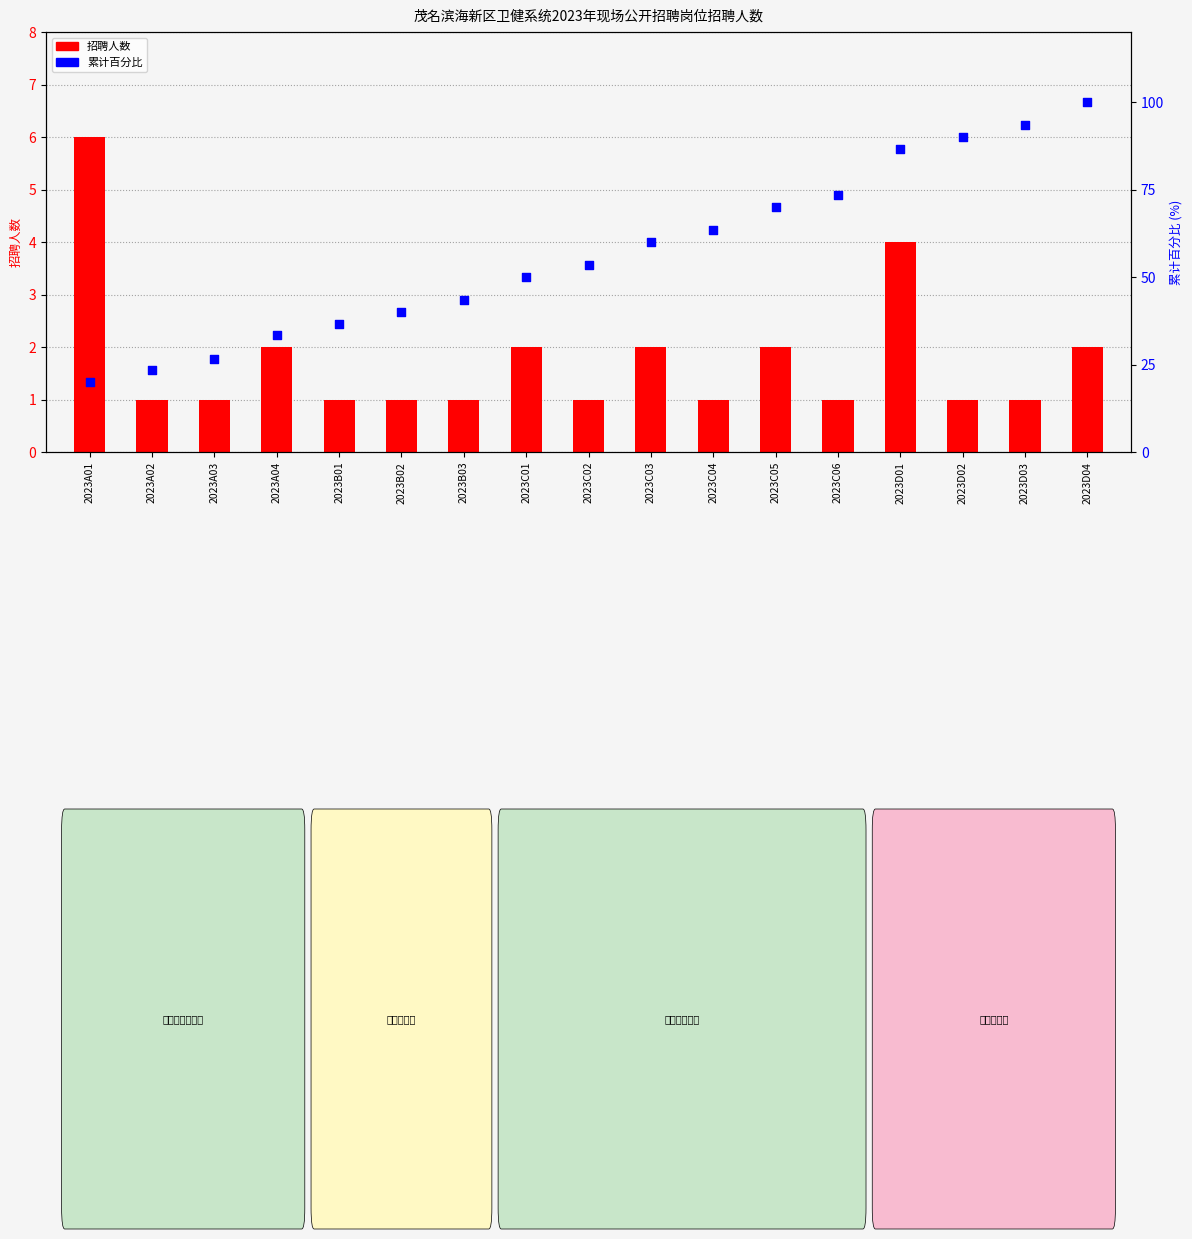

At how many categories does at least one series exceed 72?

5